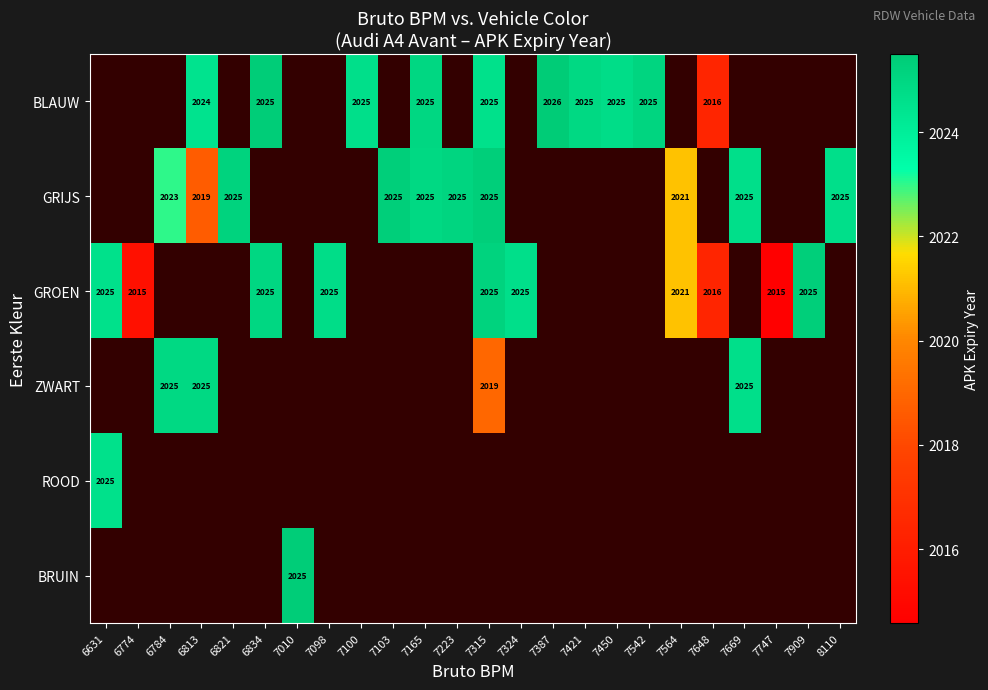

The value of BLAUW at 7100 is 2025.0. True or false?

True